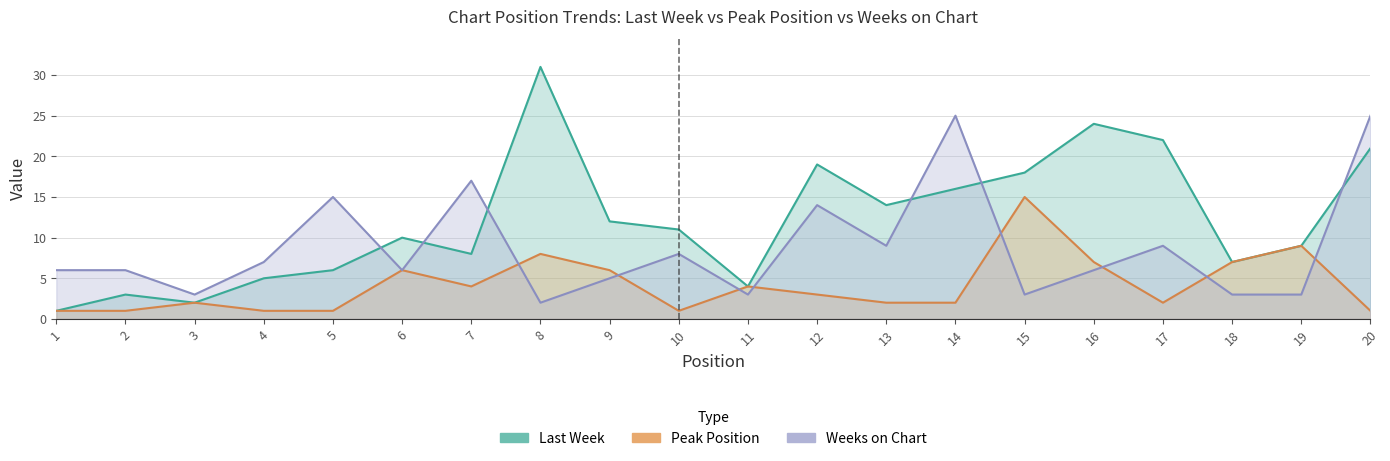

What are all the series names shown in the legend?

Last Week, Peak Position, Weeks on Chart